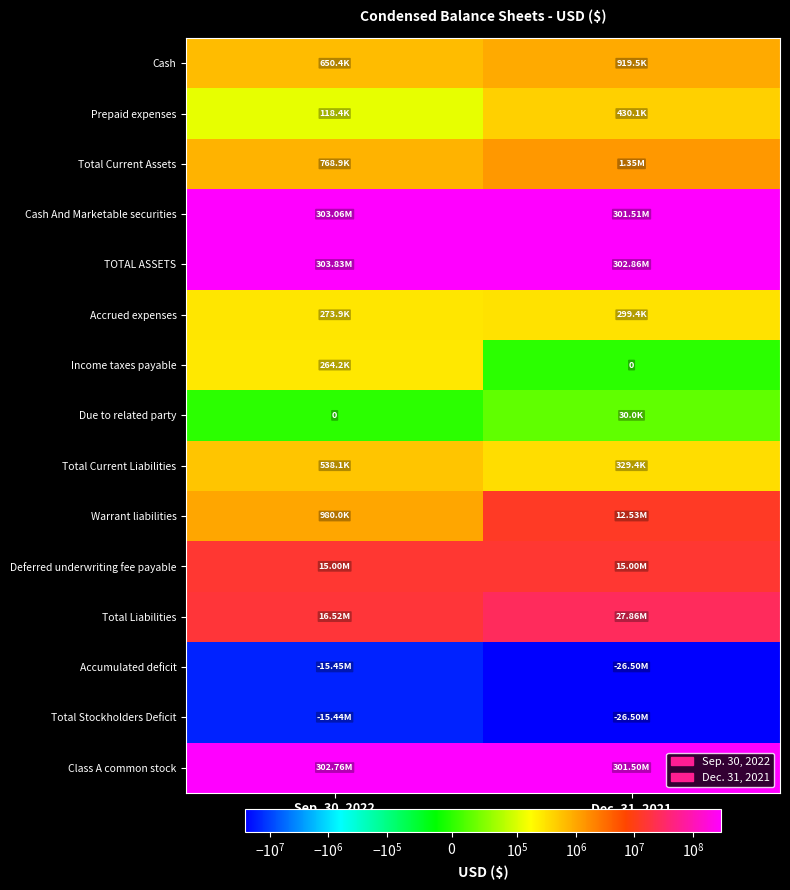

Is the value of TOTAL ASSETS at Dec. 31, 2021 greater than the value of Total Stockholders Deficit at Dec. 31, 2021?

Yes